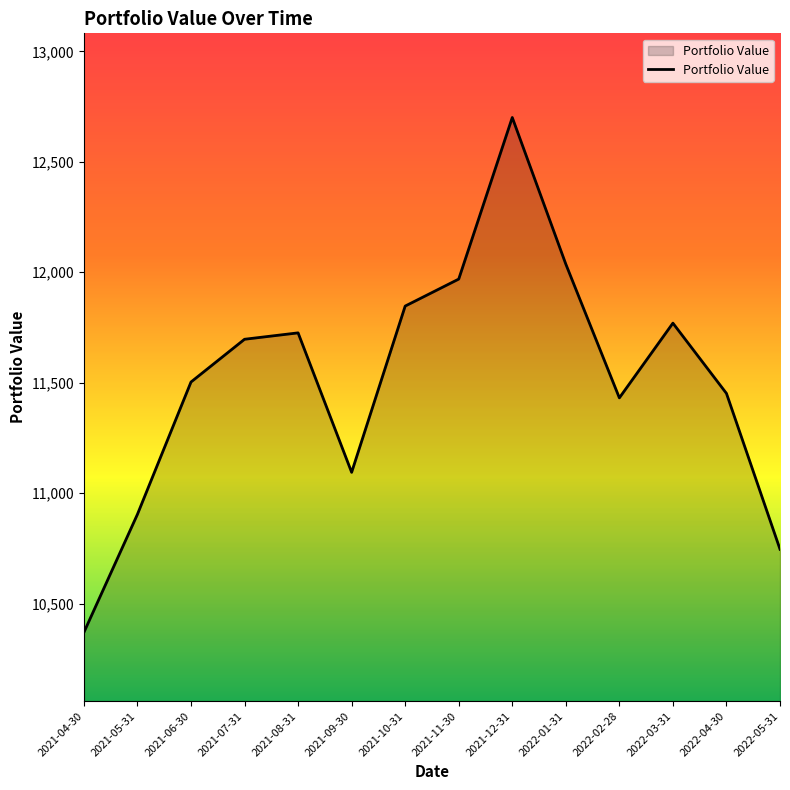

What is the change in value from 2021-10-31 to 2021-12-31?

+853.5